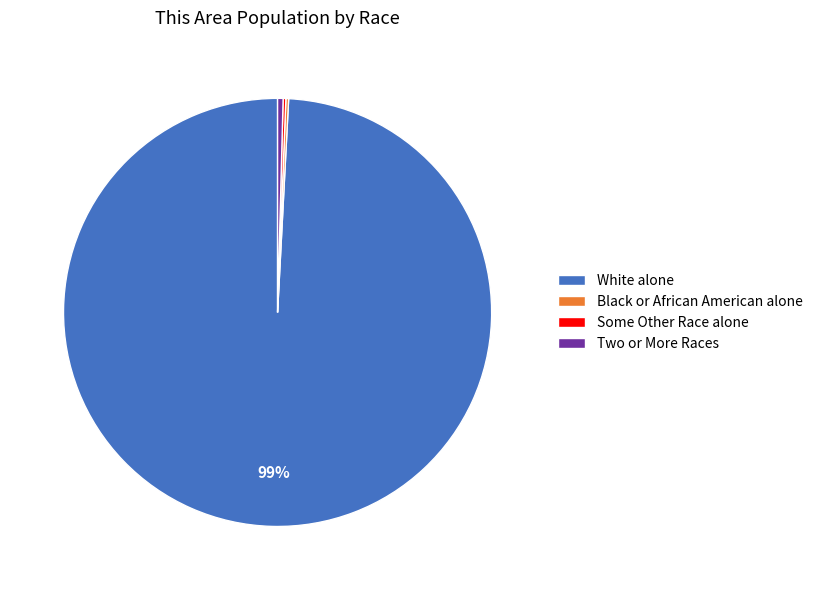

To the nearest percent, what is the average slice percentage?

25%